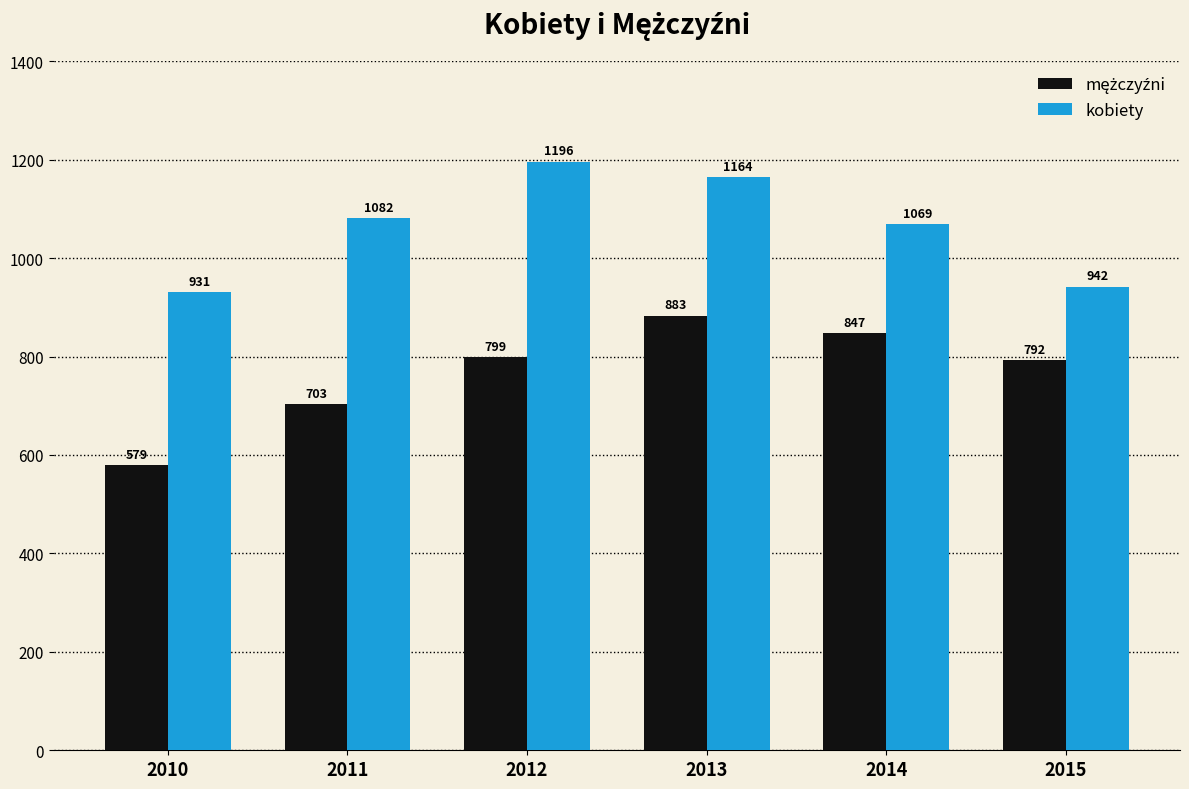

Between 2014 and 2015, which series saw the biggest shift?

kobiety